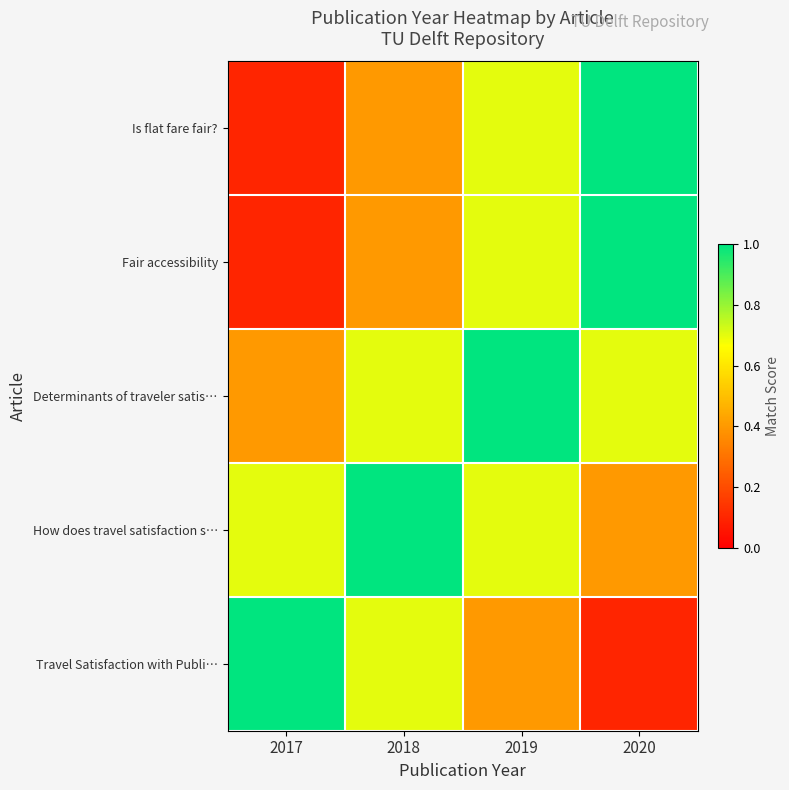

What is the minimum value shown in the chart?

0.1